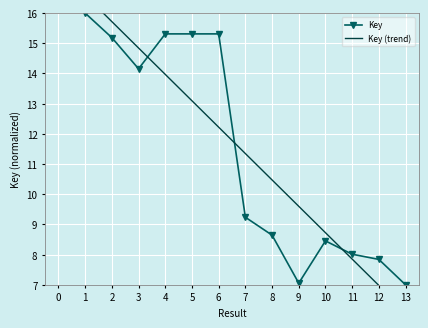

What is the value of the Key point at the 6th from the left?

15.3